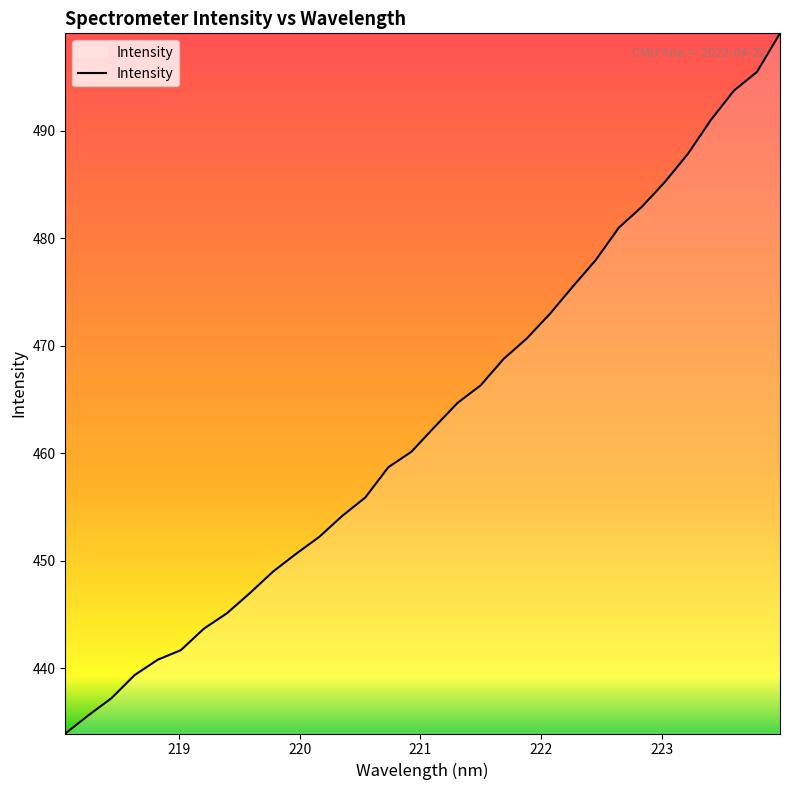

Does the chart have visible grid lines?

No